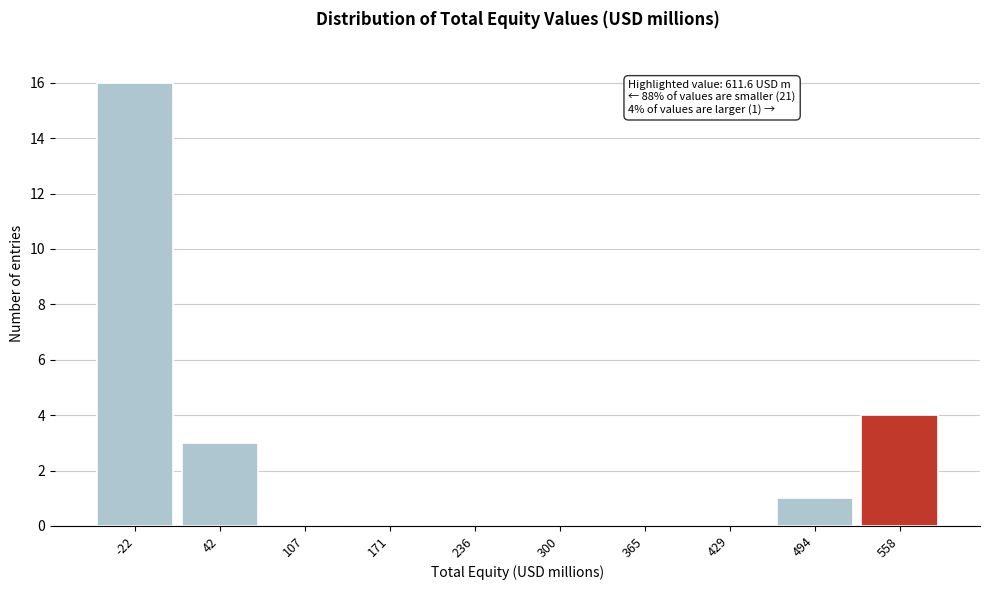

Reading right to left, what are all the values shown in this chart?

558=4	494=1	429=0	365=0	300=0	236=0	171=0	107=0	42=3	-22=16